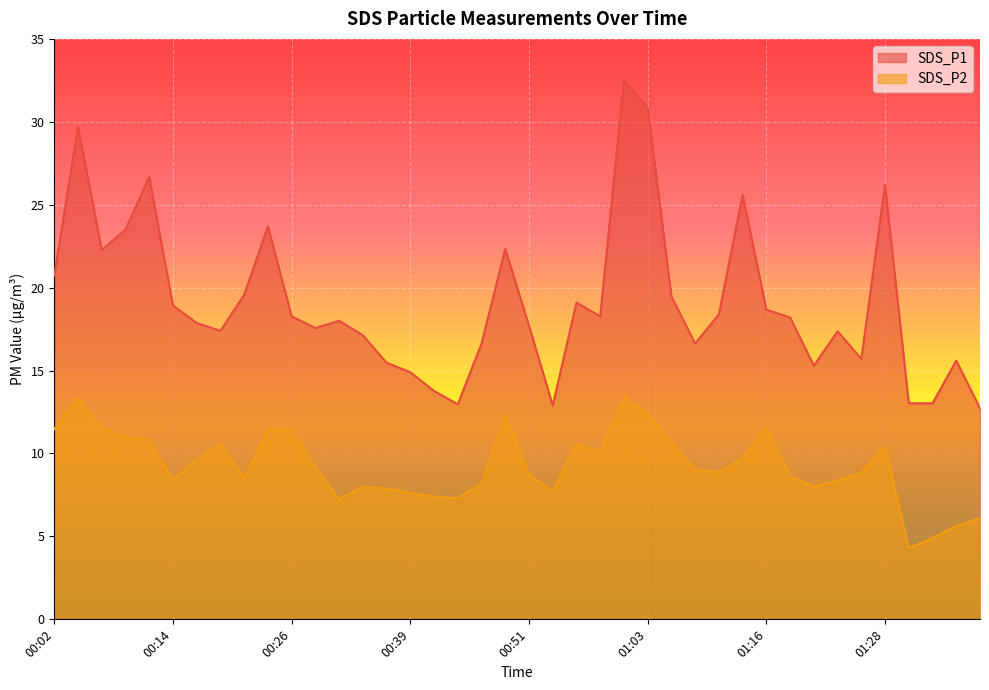

Which series has the largest range (max minus min)?

SDS_P1